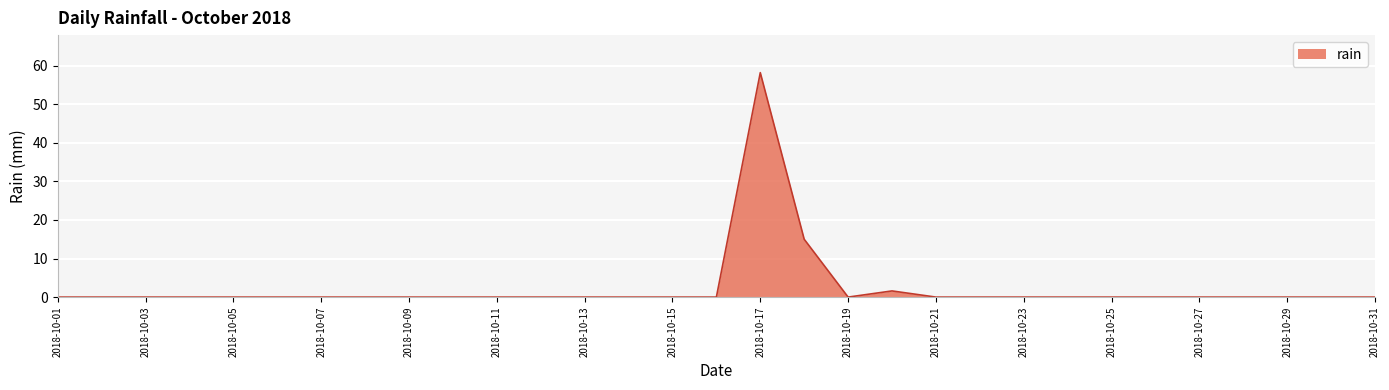

What is the maximum value shown in the chart?

58.2